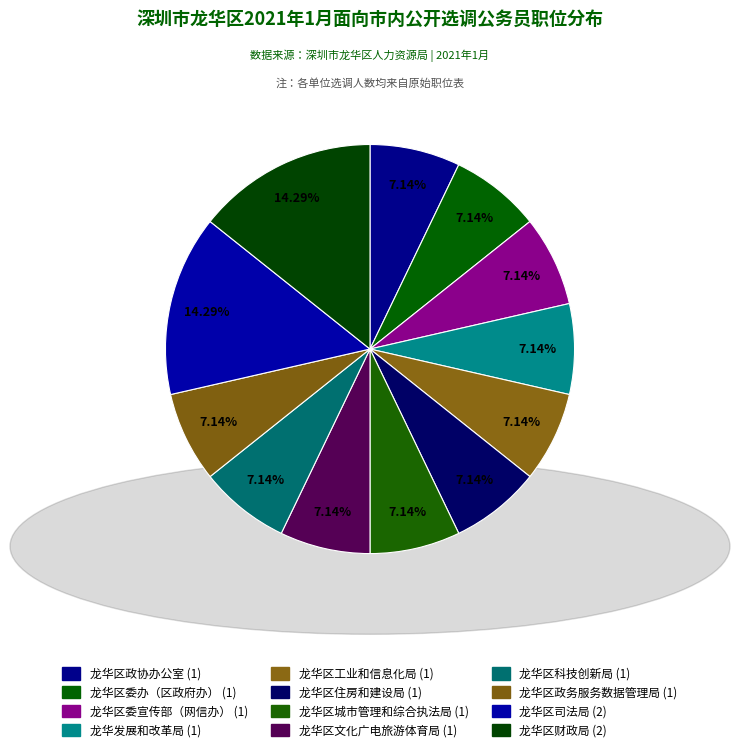

Count the number of slices in the pie.

12